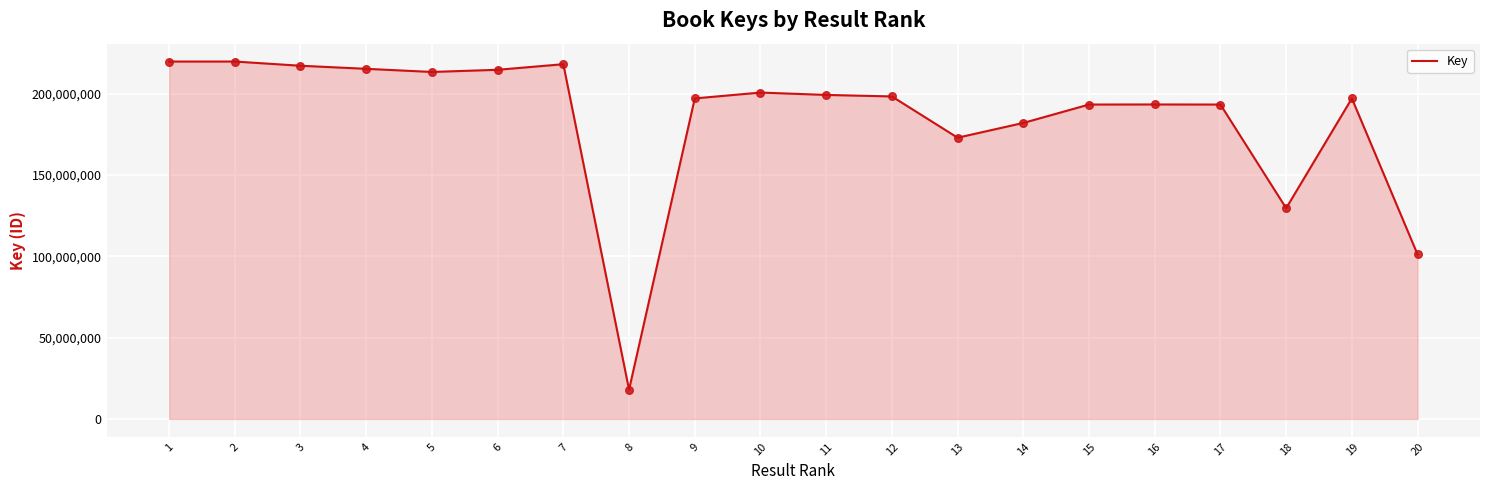

Approximately how many times larger is the value at 19 compared to 20?

1.9